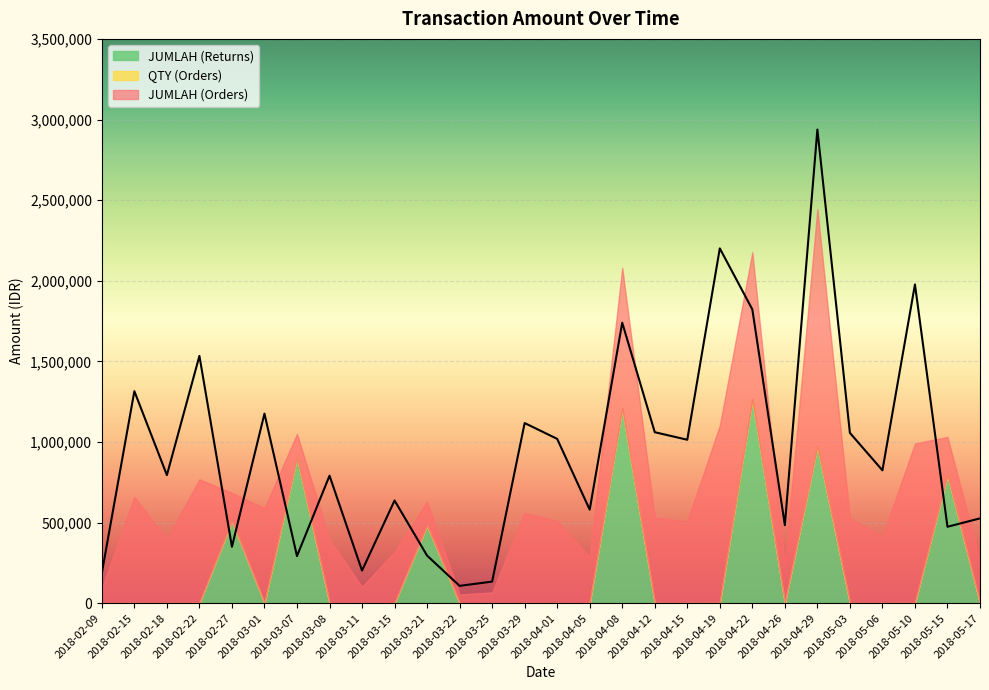

Which series has the largest total across all categories?

JUMLAH (Orders)